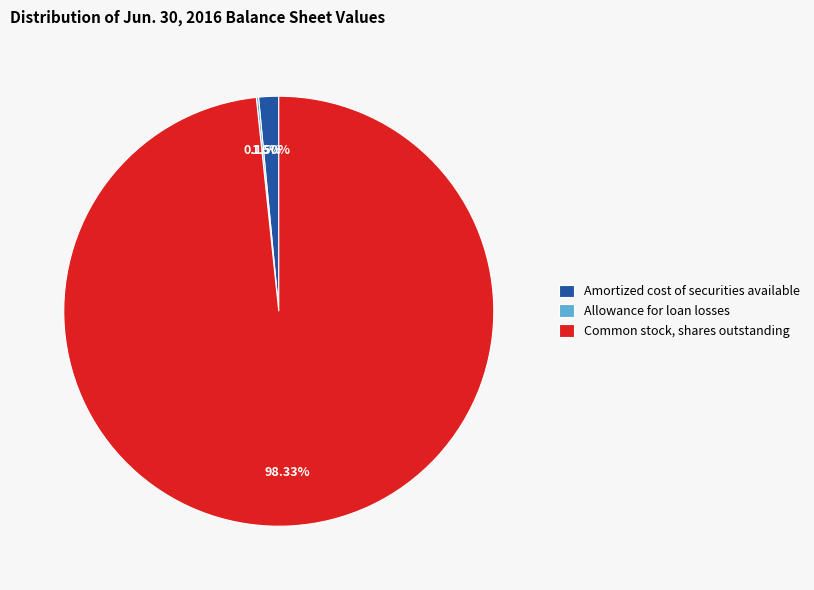

Does Amortized cost of securities available represent more than half of the total?

No